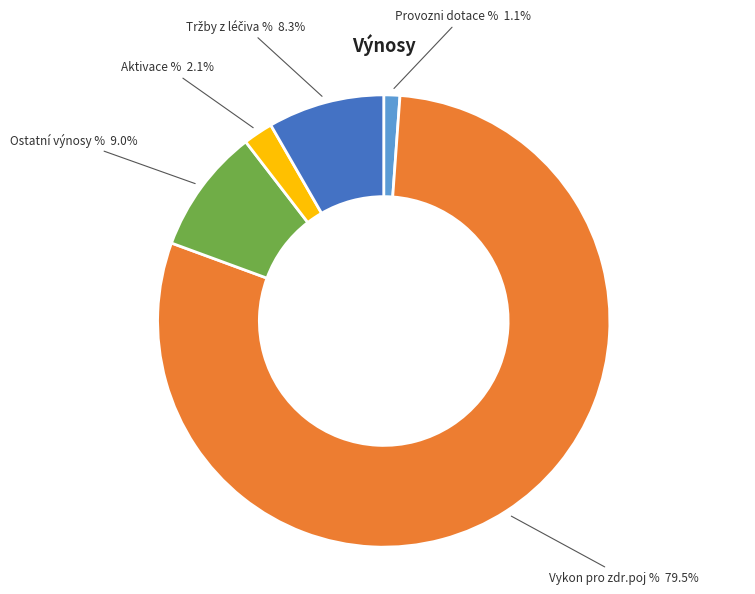

Does any single category account for the majority?

Yes